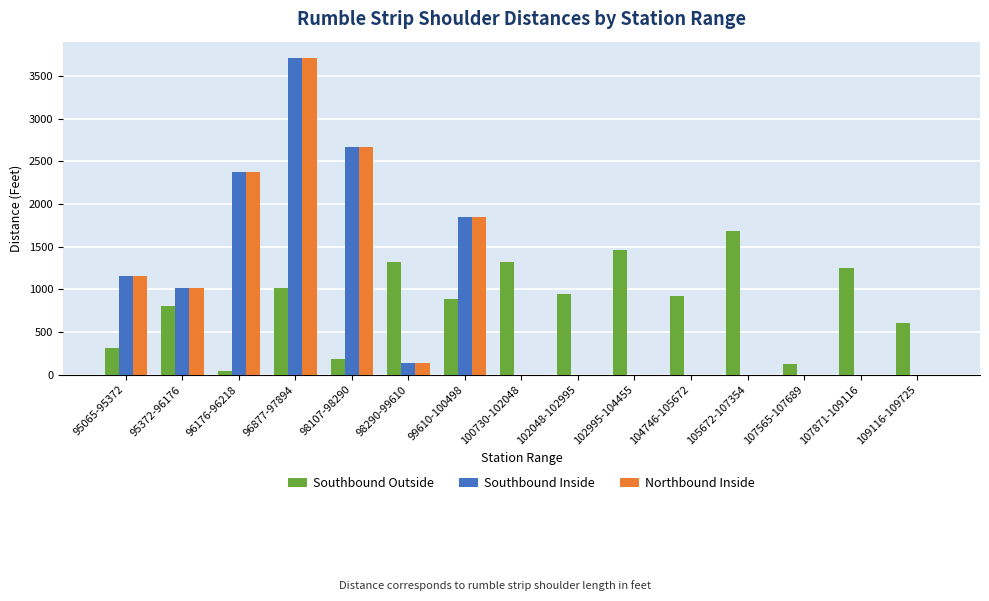

Read the Northbound Inside value at 98290-99610.

135.0